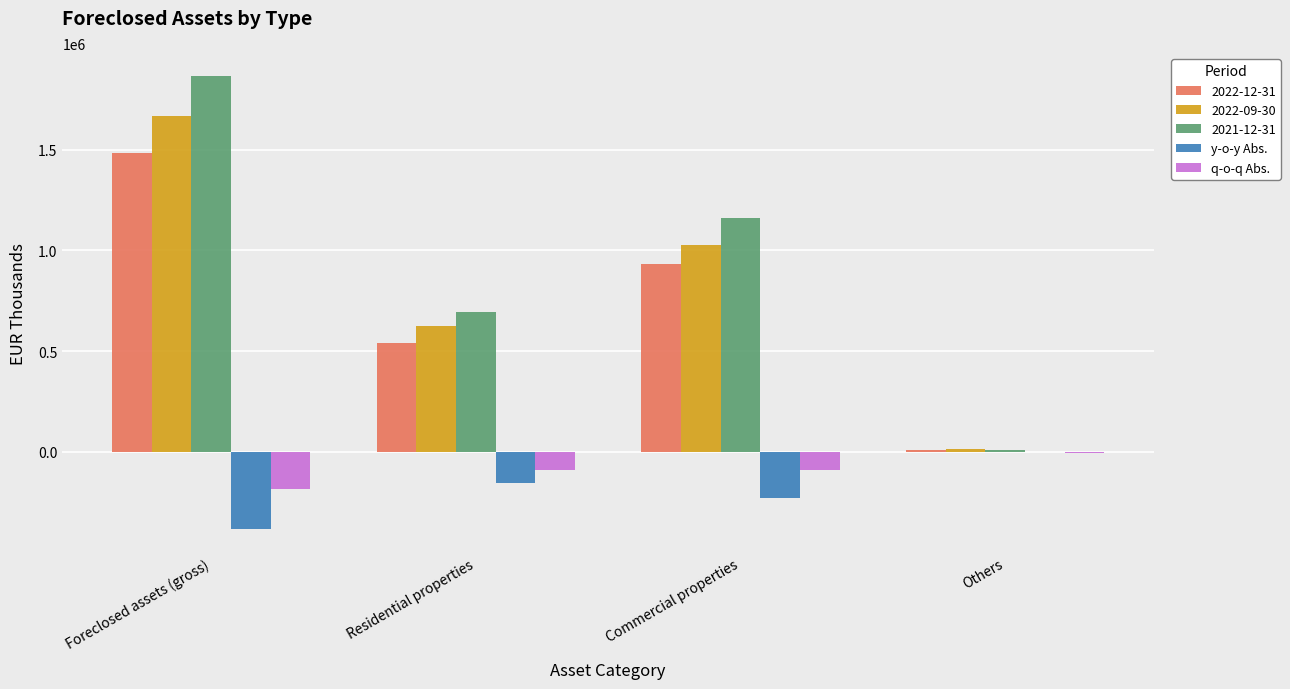

What value does the y-o-y Abs. series have at Commercial properties?

-229037.6